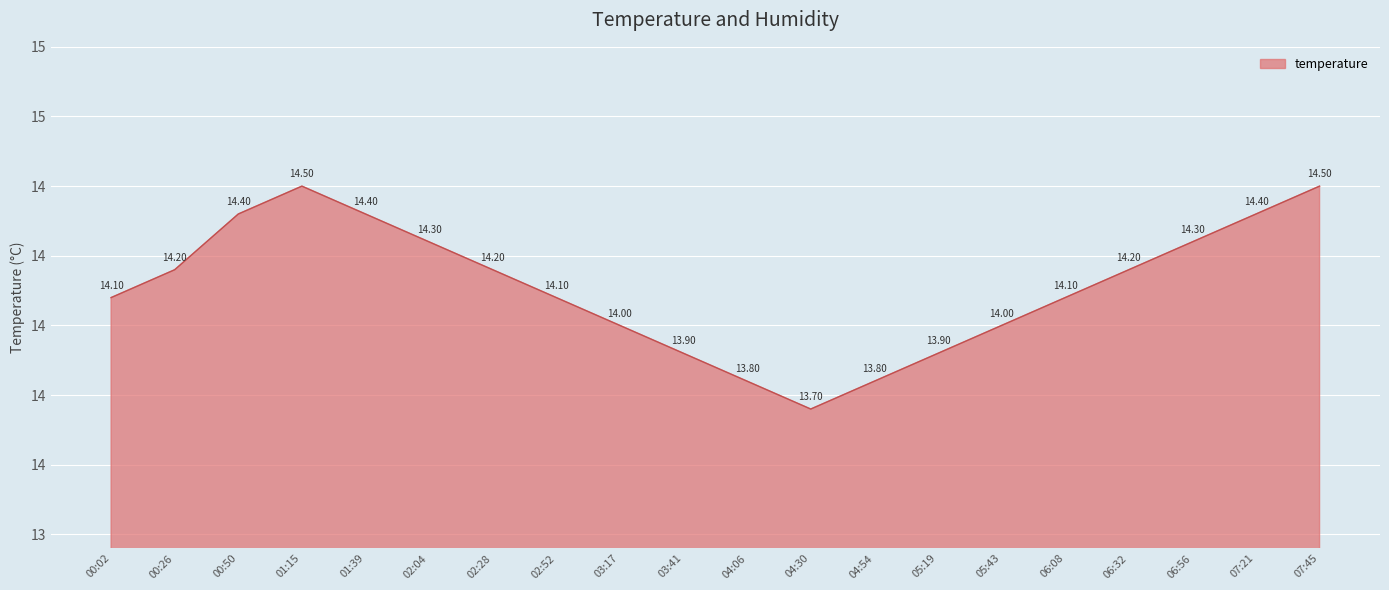

Where is the data nearest to the value 14?

03:17